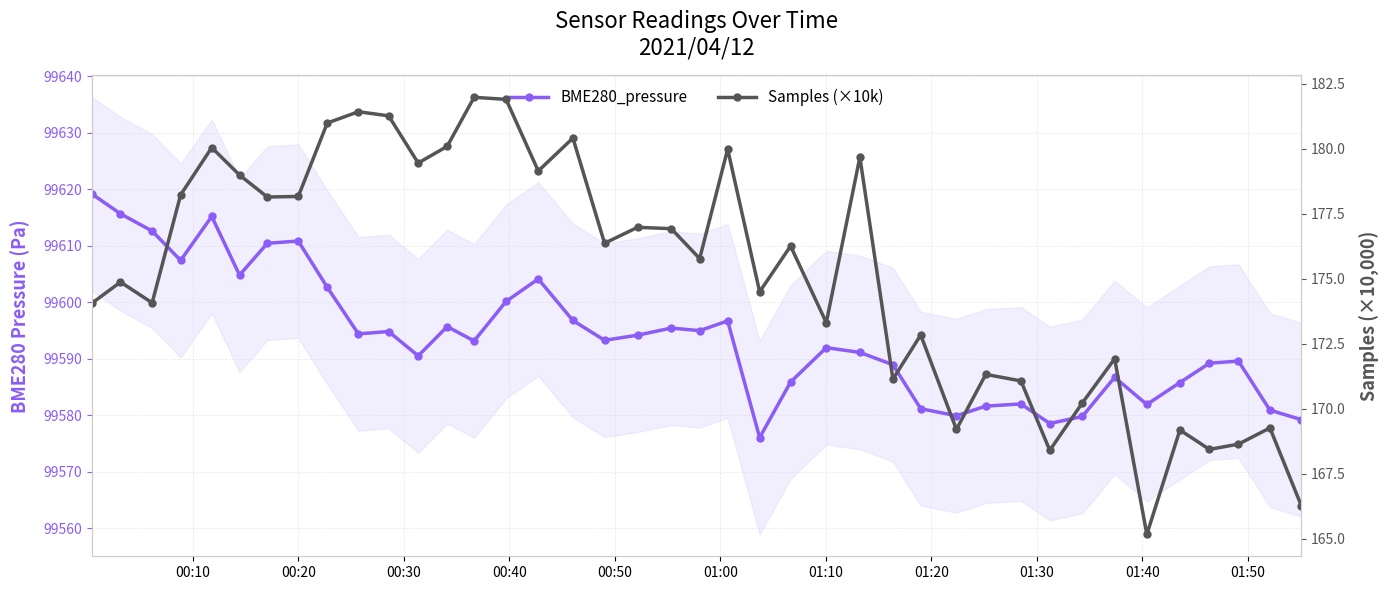

List the series in order of their overall mean, highest first.

BME280_pressure, Samples (×10k)